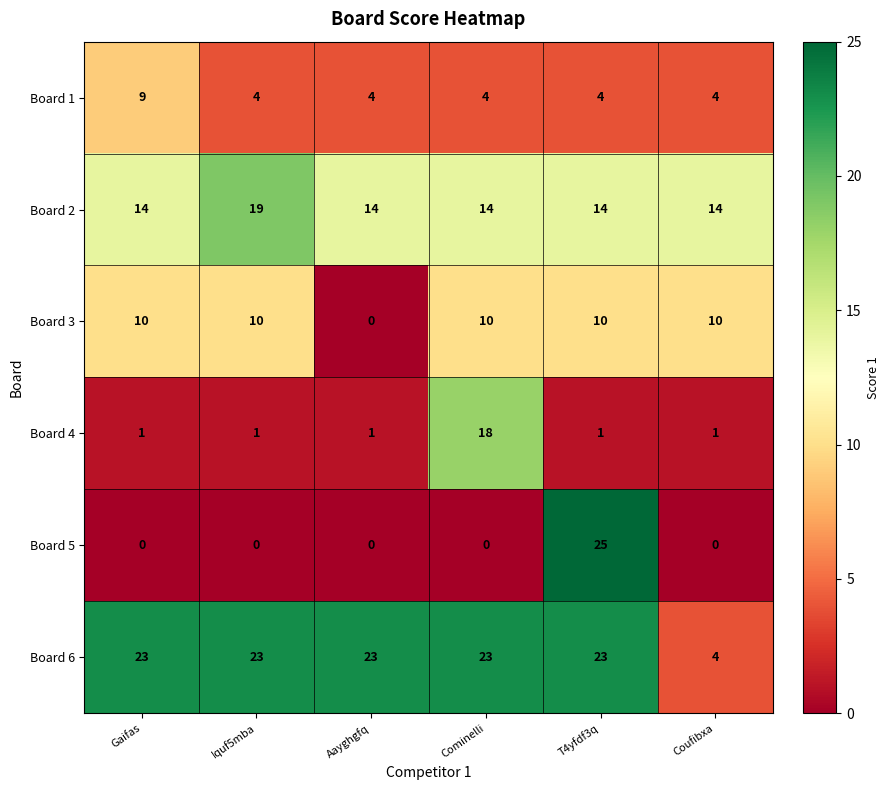

What is the greatest value displayed?

25